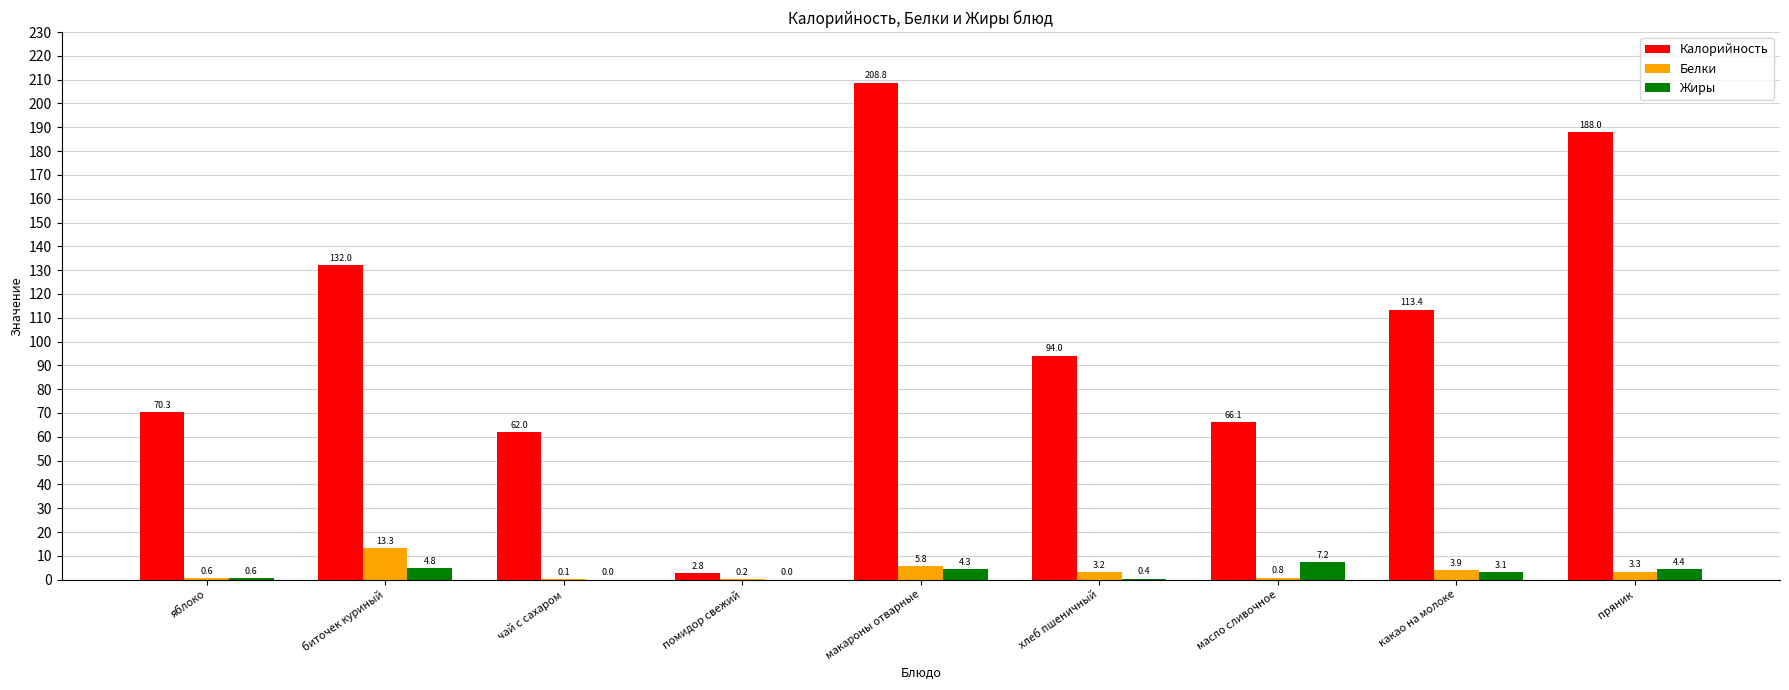

What are all the series names shown in the legend?

Калорийность, Белки, Жиры